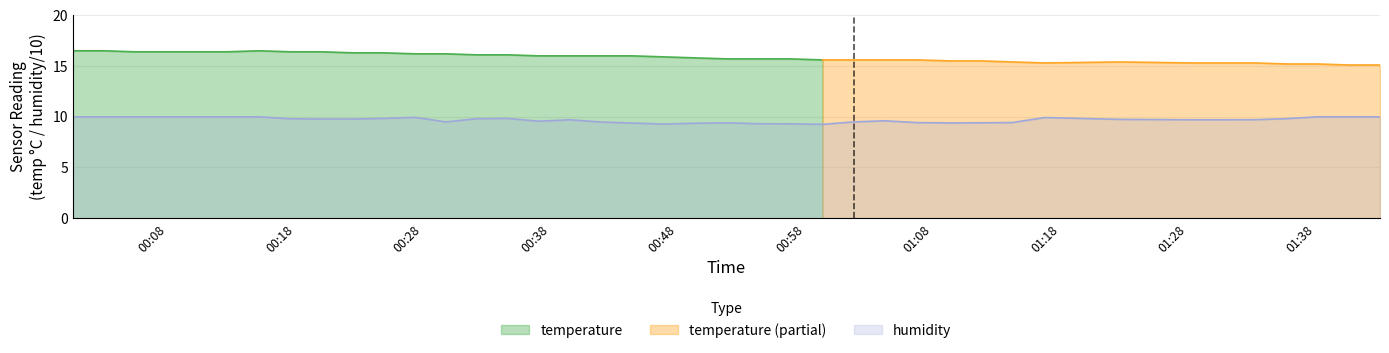

What is the label of the 5th point from the left?

2022-09-01T00:10:15